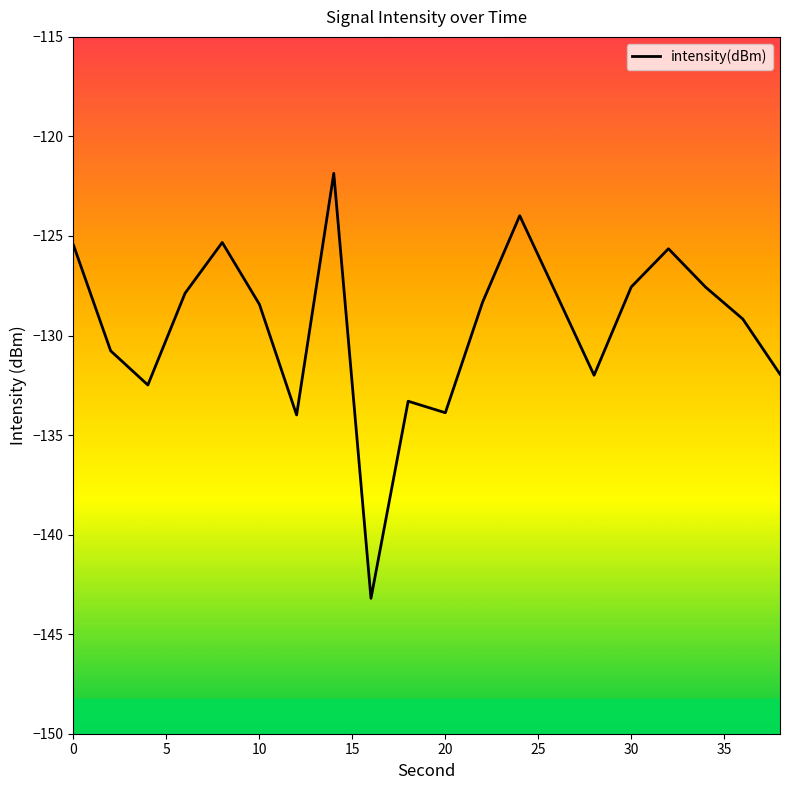

What is the smallest value displayed?

-143.2